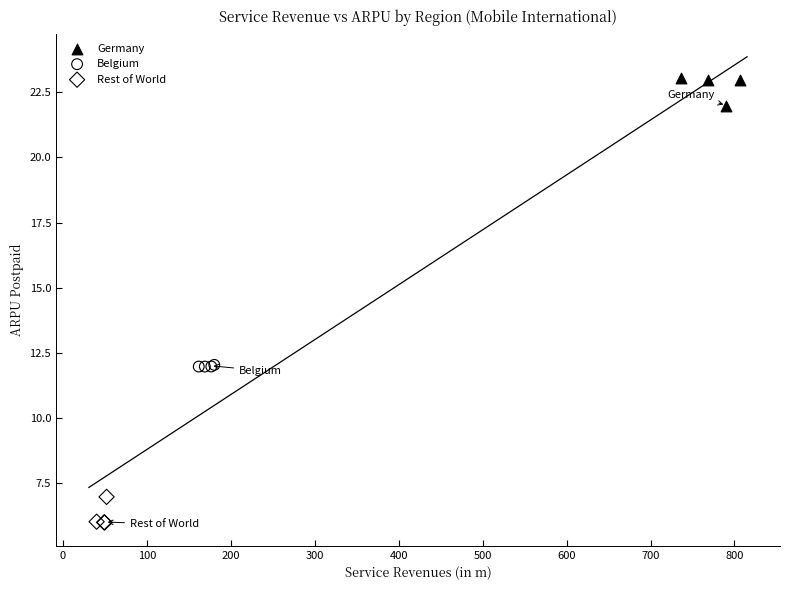

What are all the series names shown in the legend?

Germany, Belgium, Rest of World